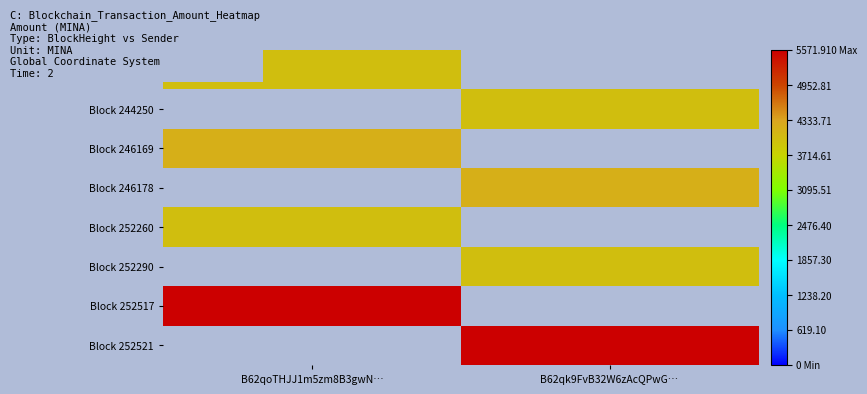

Count the number of categories in the chart.

2